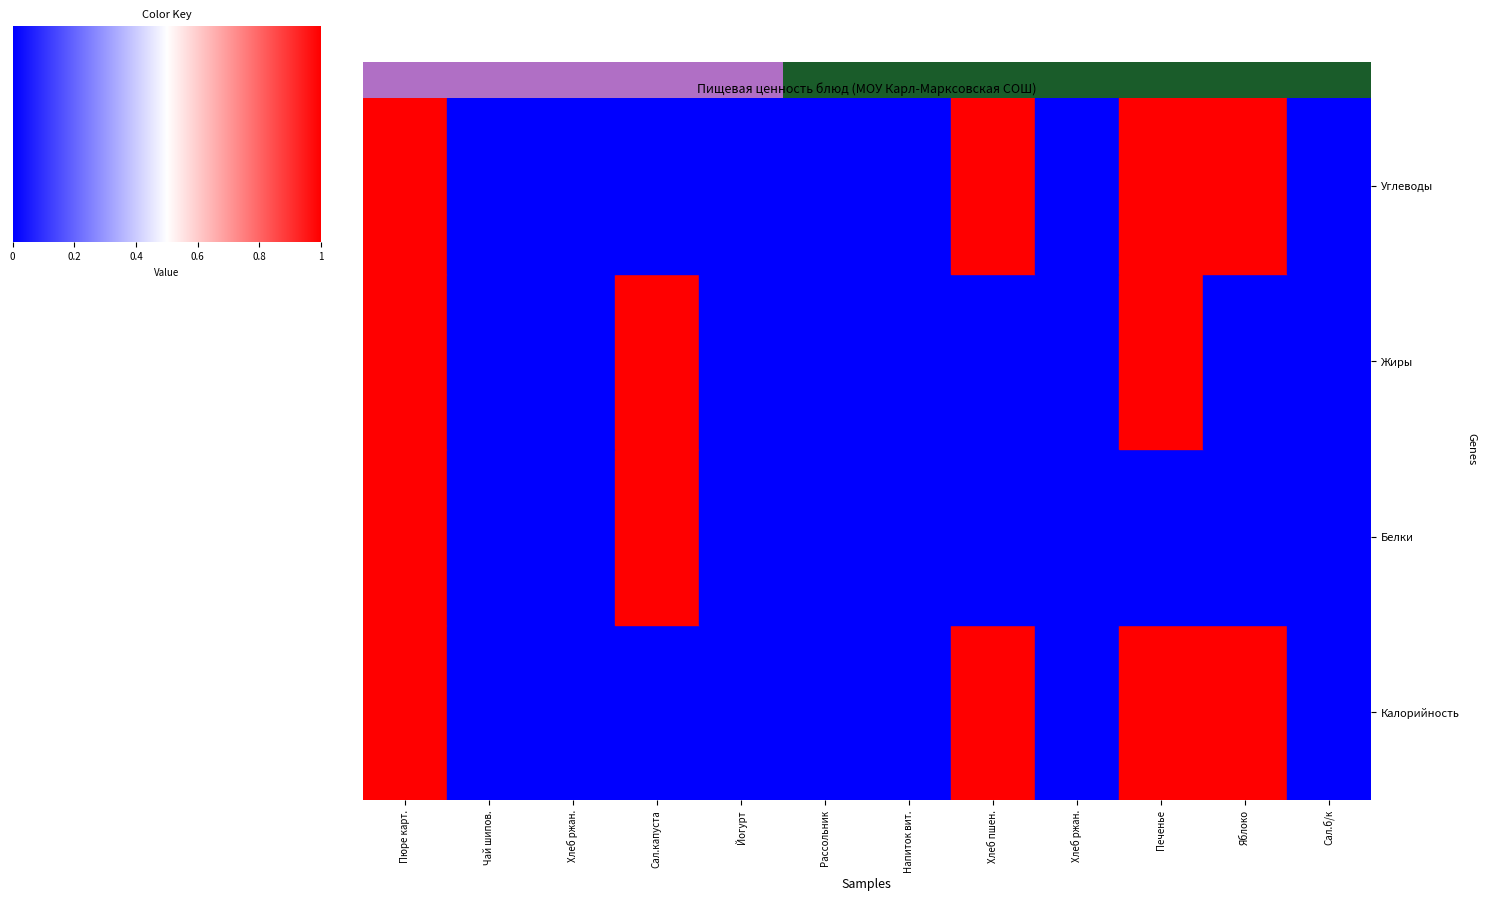

Rank the series by their maximum value, from highest to lowest.

Калорийность, Белки, Жиры, Углеводы